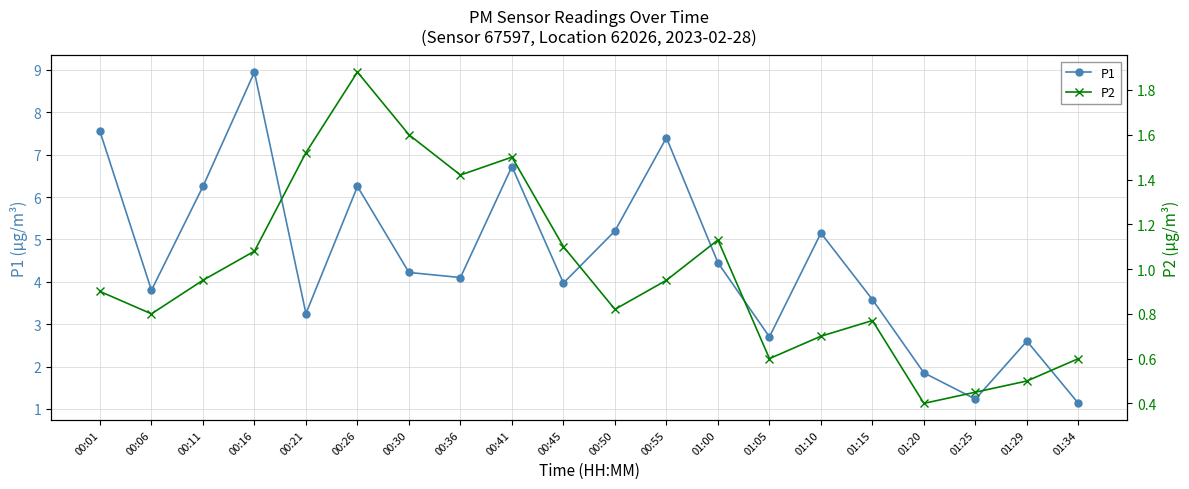

How many data points in P1 are less than 4?

9